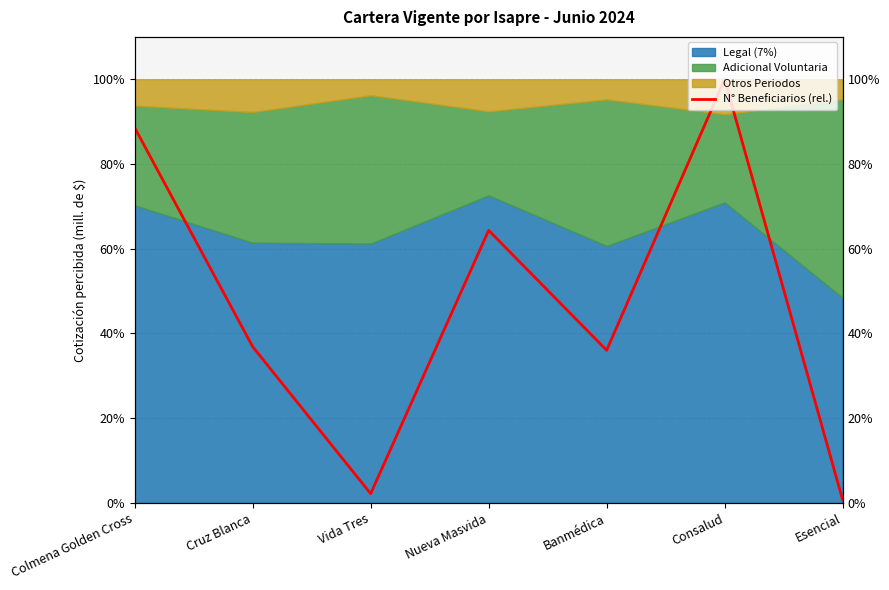

At which label is the value closest to 50?

Cruz Blanca